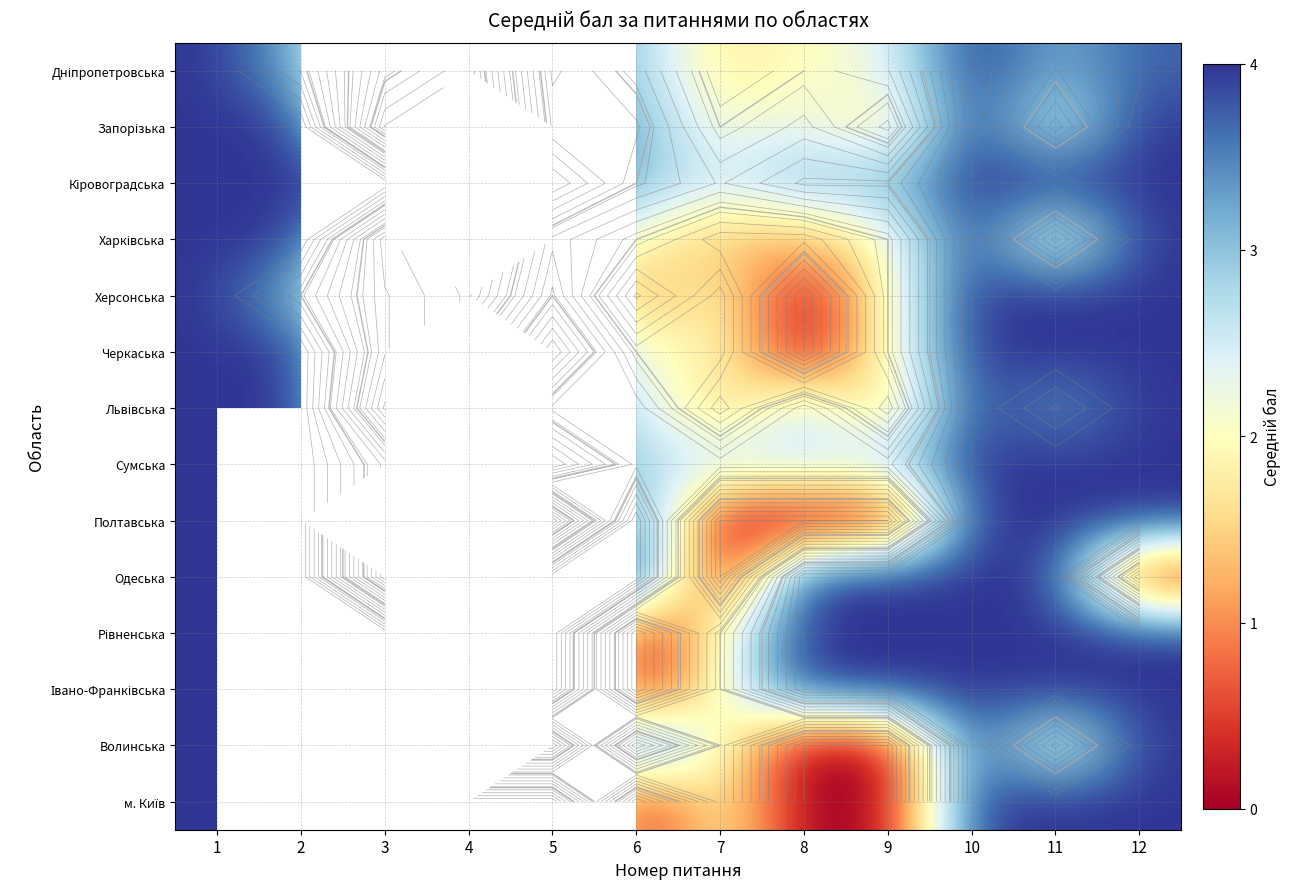

What is the greatest value displayed?

4.0